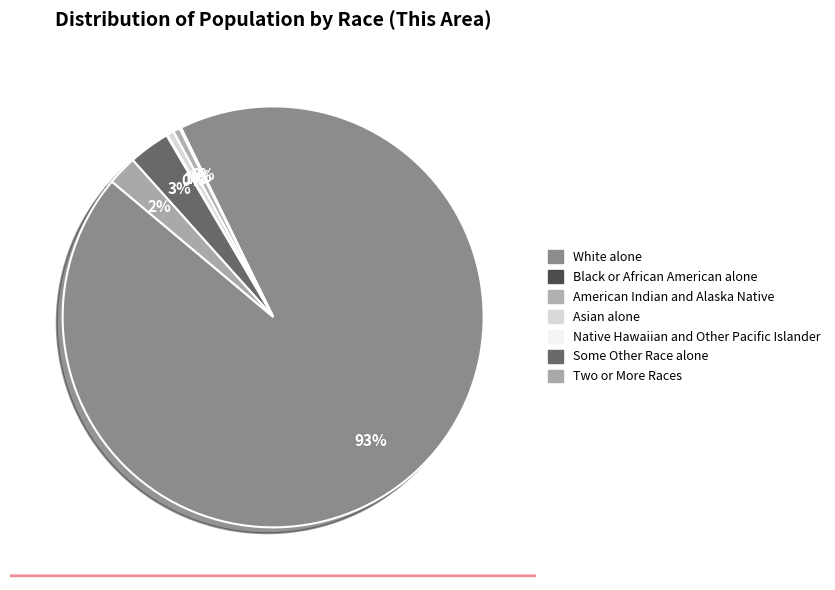

The Native Hawaiian and Other Pacific Islander slice represents 15% of the pie. True or false?

False